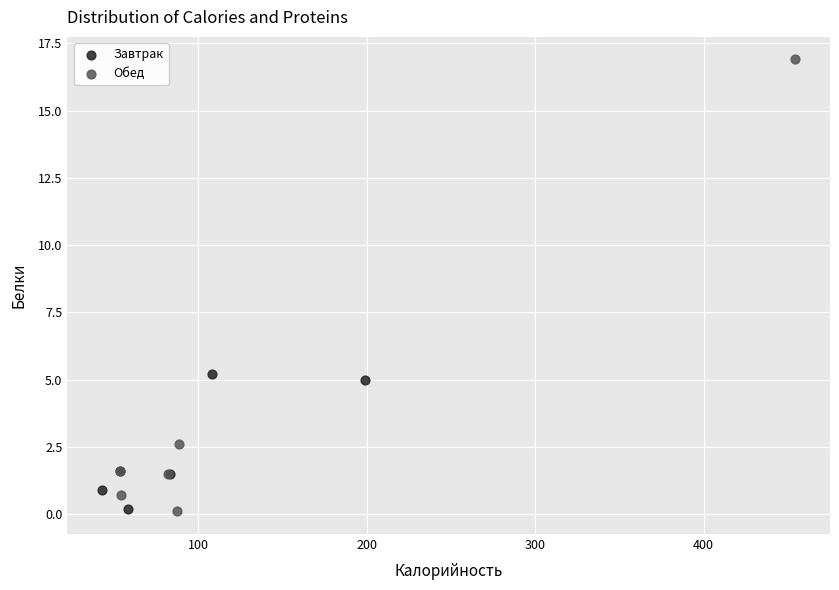

Which series contains the highest Y value?

Обед